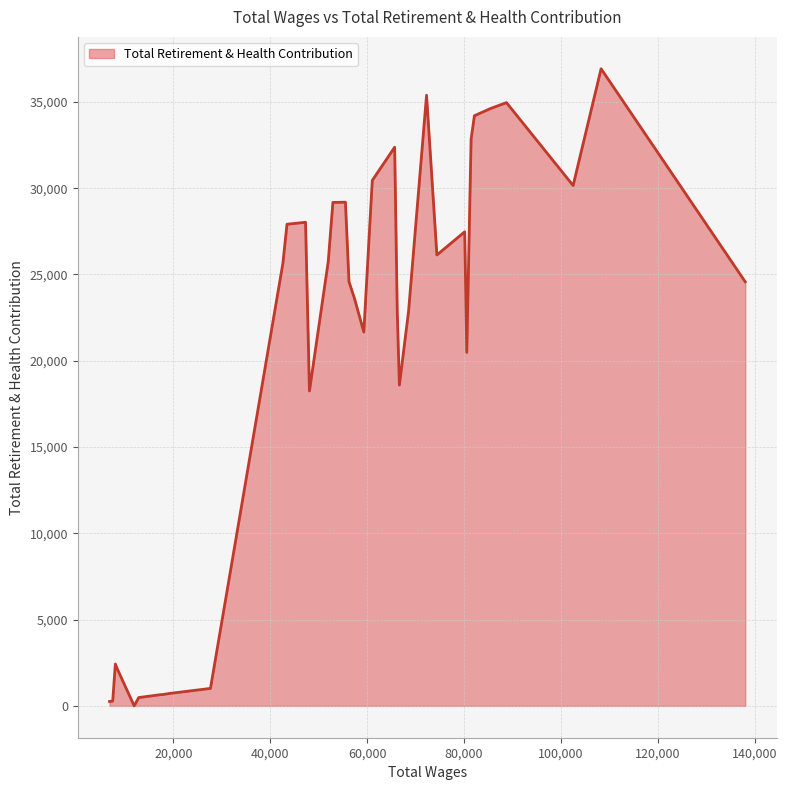

What is the greatest value displayed?

36920